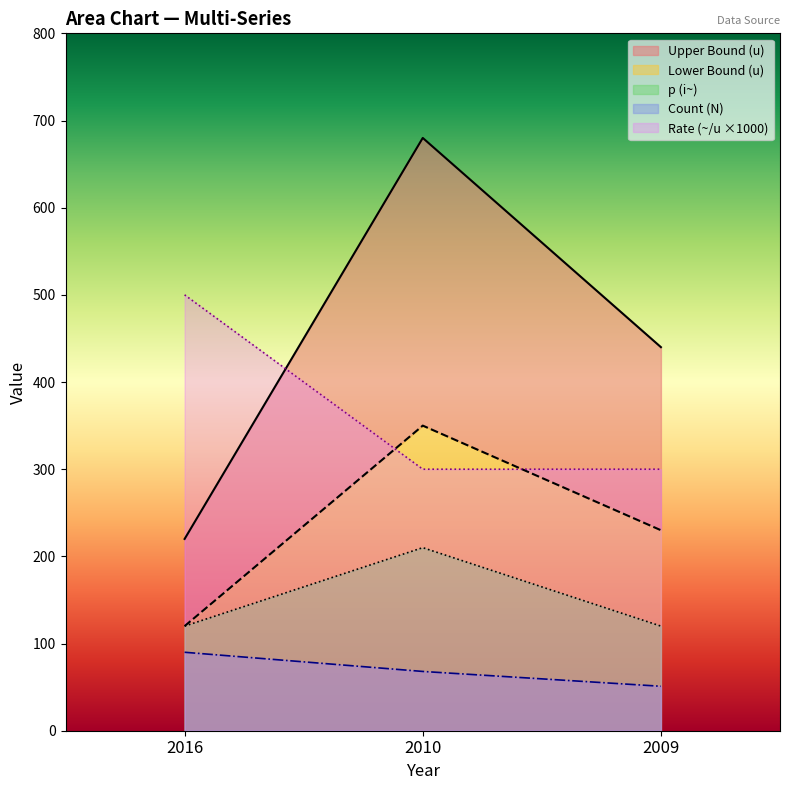

Between 2016 and 2010, which series saw the biggest shift?

Upper Bound (u)